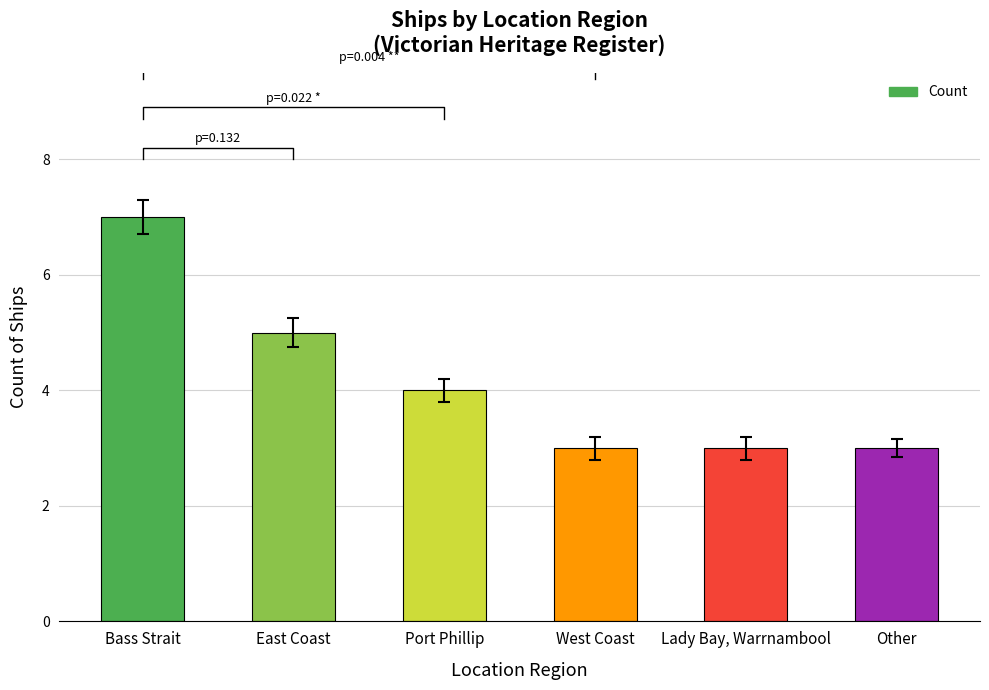

List the labels in order of value, smallest first.

West Coast, Lady Bay, Warrnambool, Other, Port Phillip, East Coast, Bass Strait